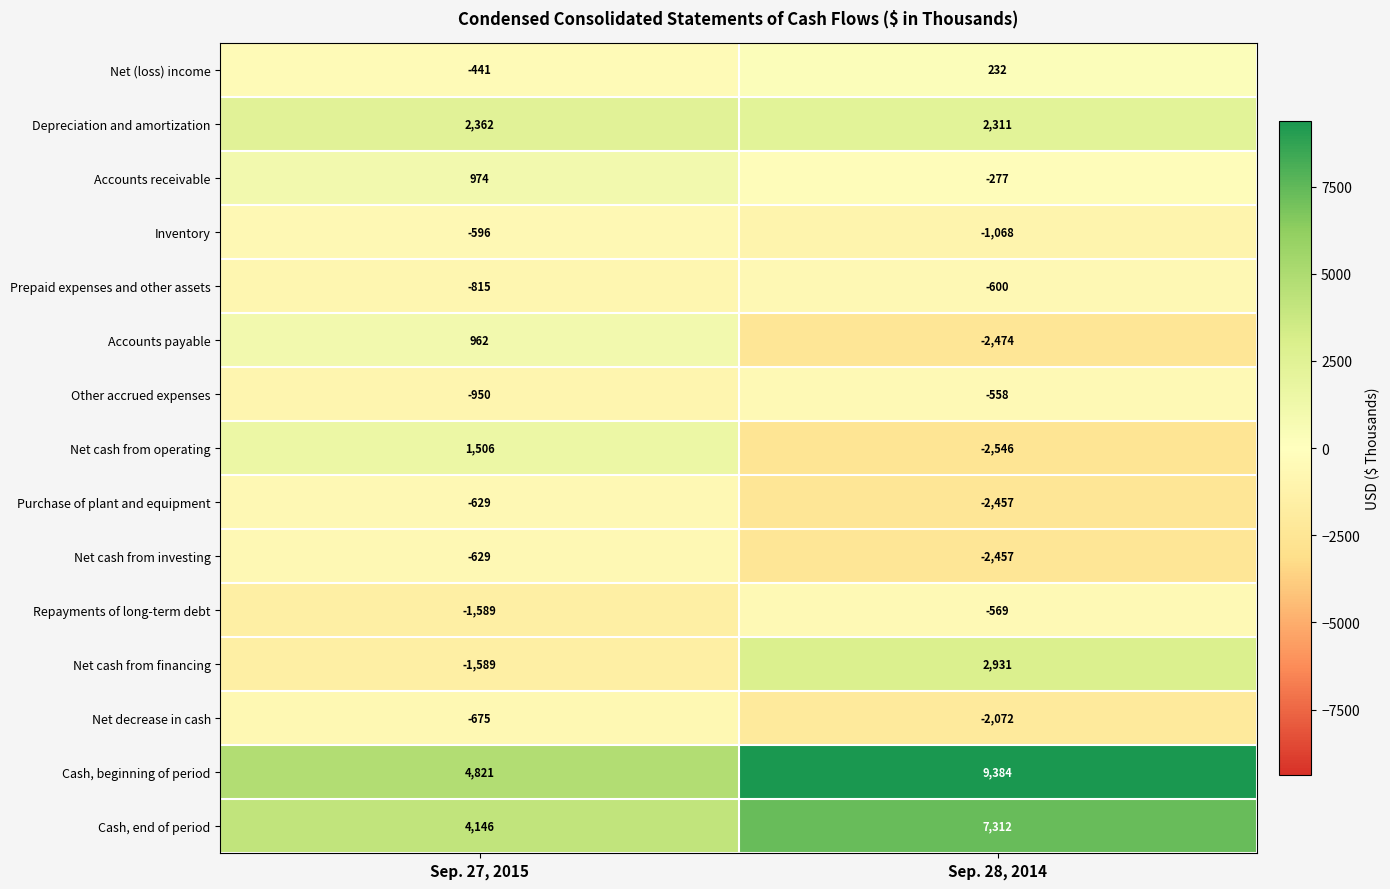

Which series has the widest spread of values?

Cash, beginning of period